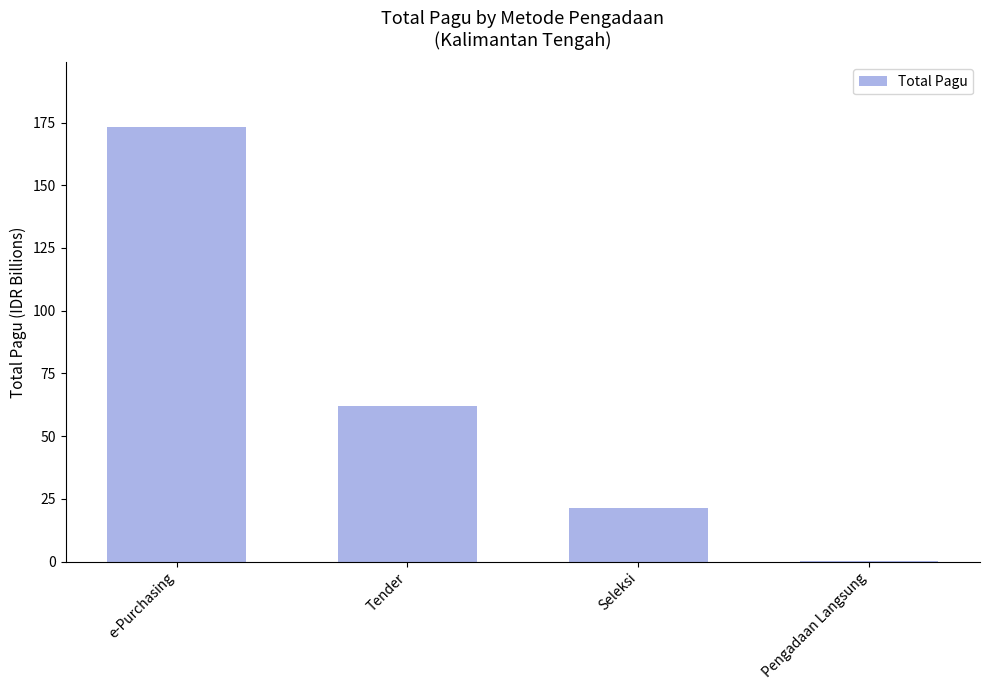

At which category does the chart reach its peak across all series?

e-Purchasing